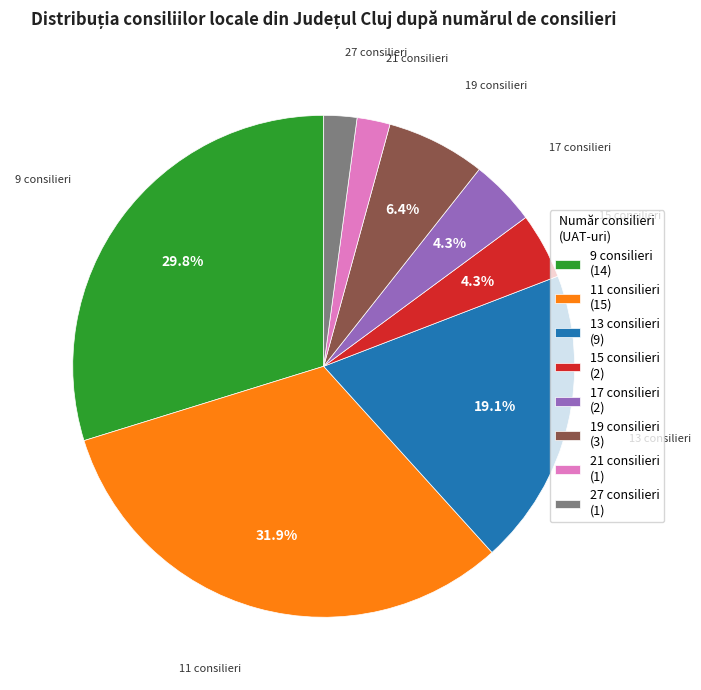

Does 15 consilieri account for over 50% of the chart?

No